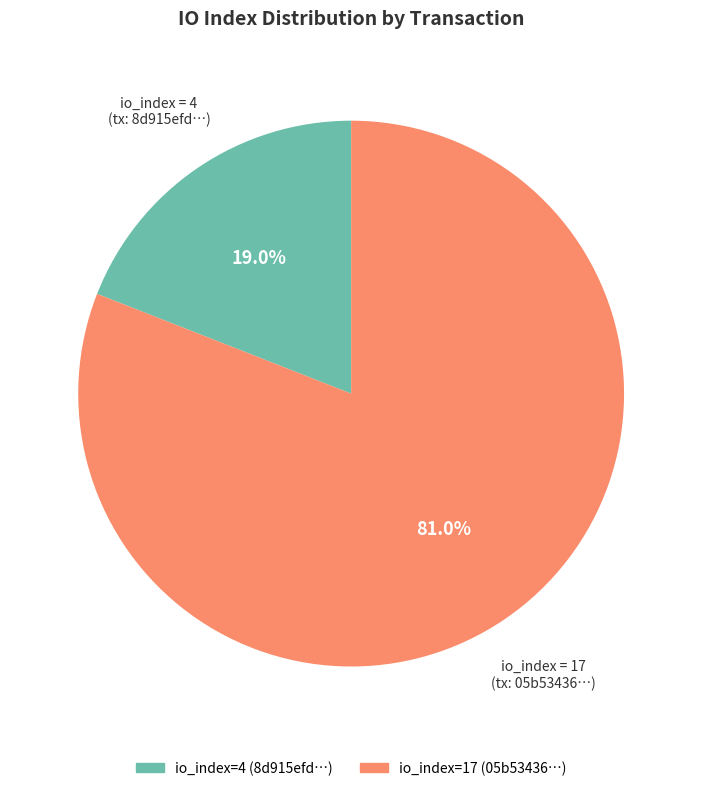

Is there a majority slice in this chart?

Yes